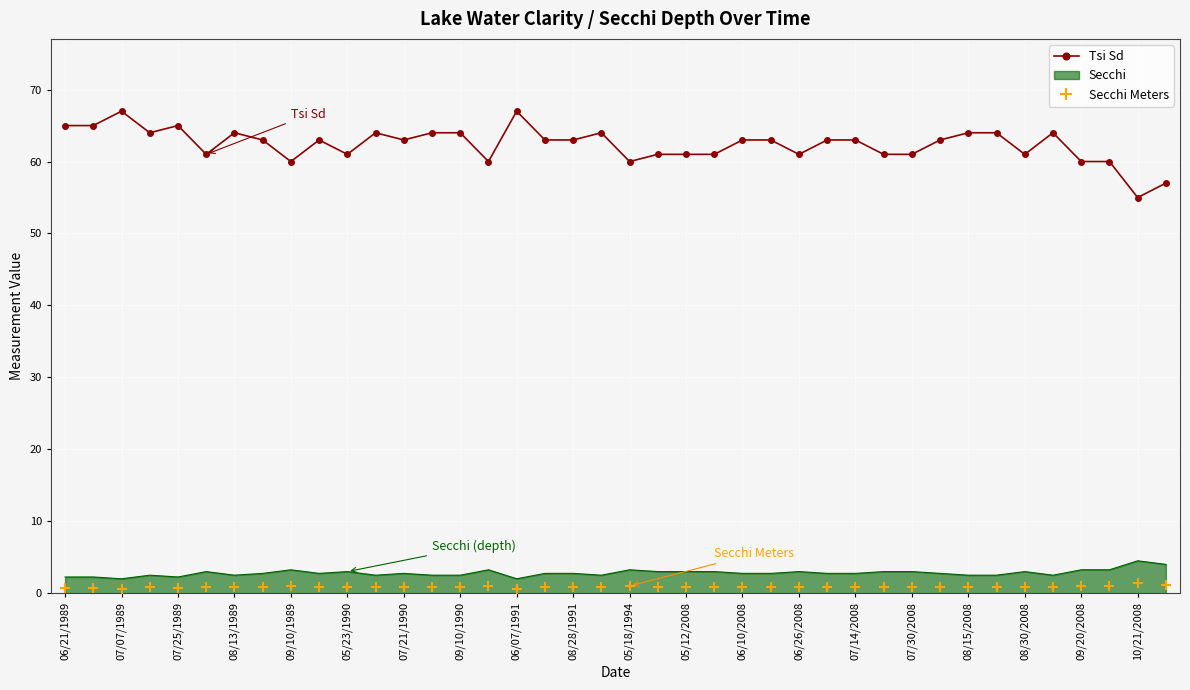

What is the difference between the maximum and minimum values in the Secchi series?

2.5